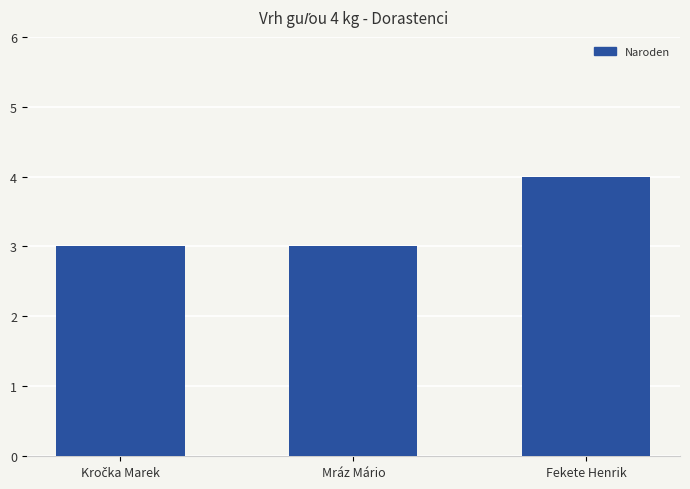

Reading left to right, extract all data points from this chart.

3	3	4